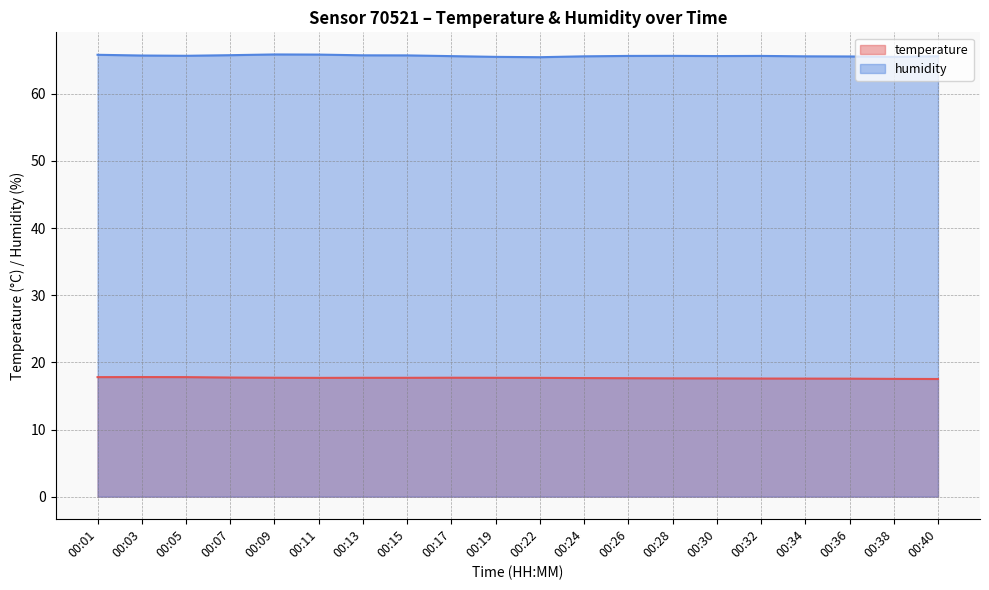

What are all the series names shown in the legend?

temperature, humidity